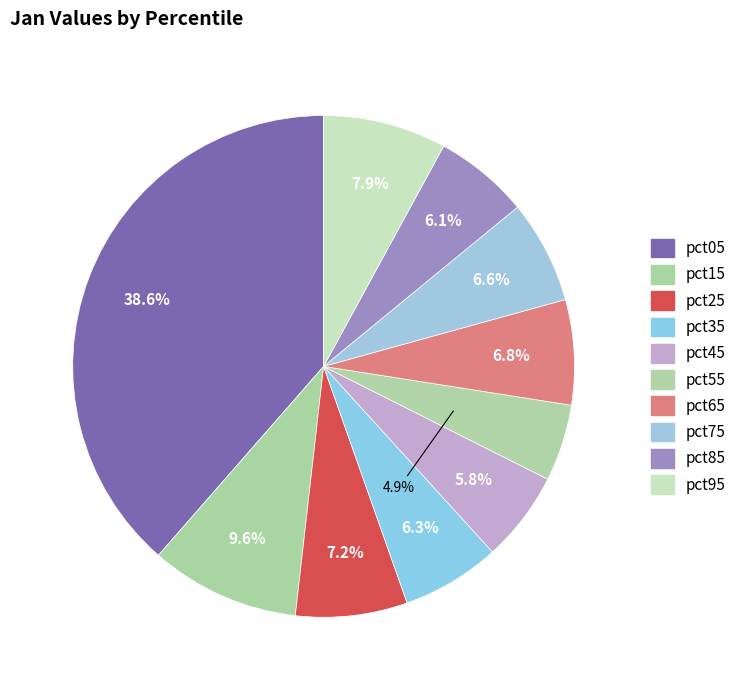

How many segments does this pie chart have?

10